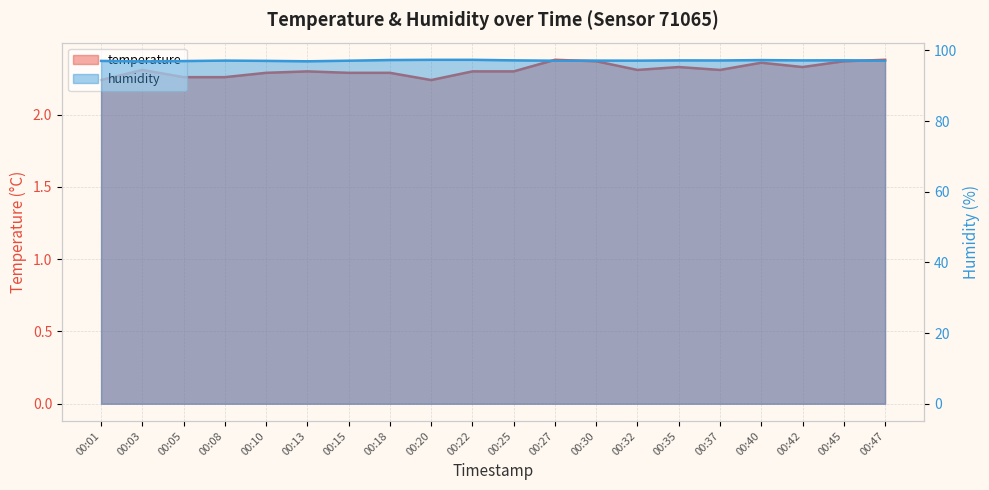

How many lines are shown in the chart?

2